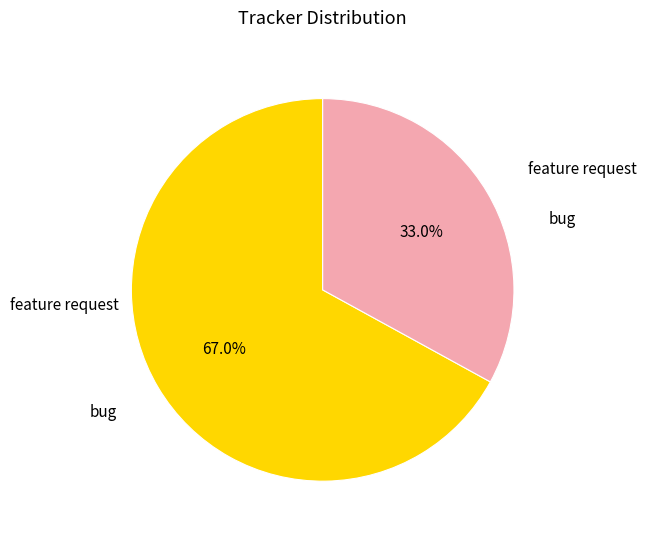

Does any single category account for the majority?

Yes